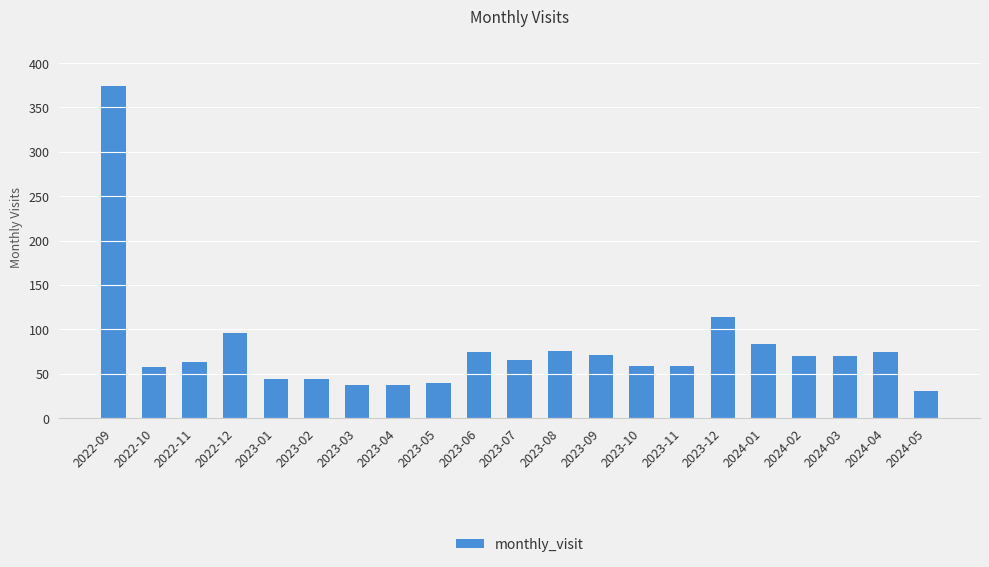

The value at 2023-10 is 59. True or false?

True